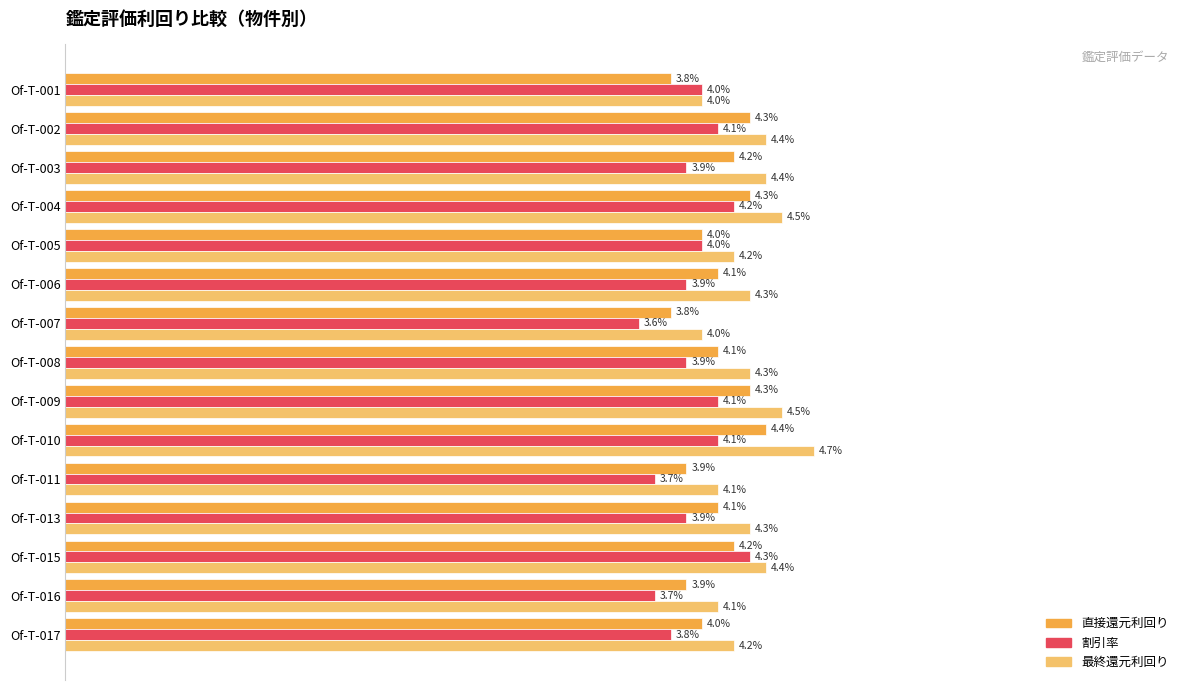

At which label is 割引率 closest to 3?

Of-T-007